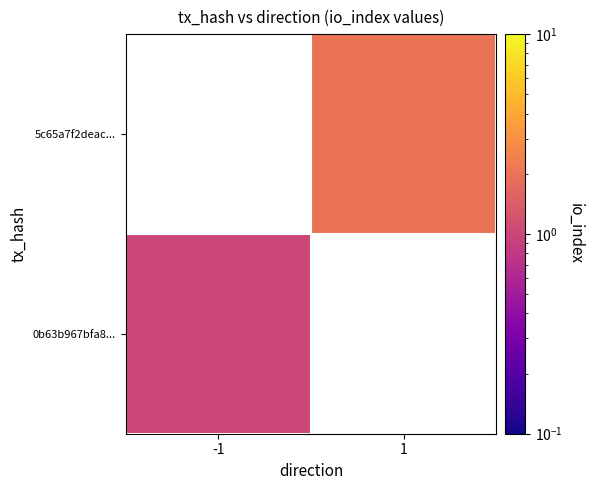

Between -1 and 1, which is larger?

1